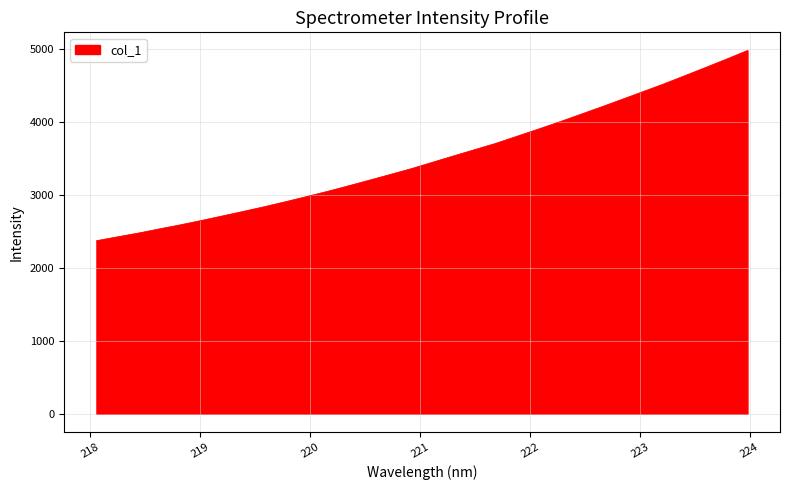

What is the maximum value shown in the chart?

4980.5